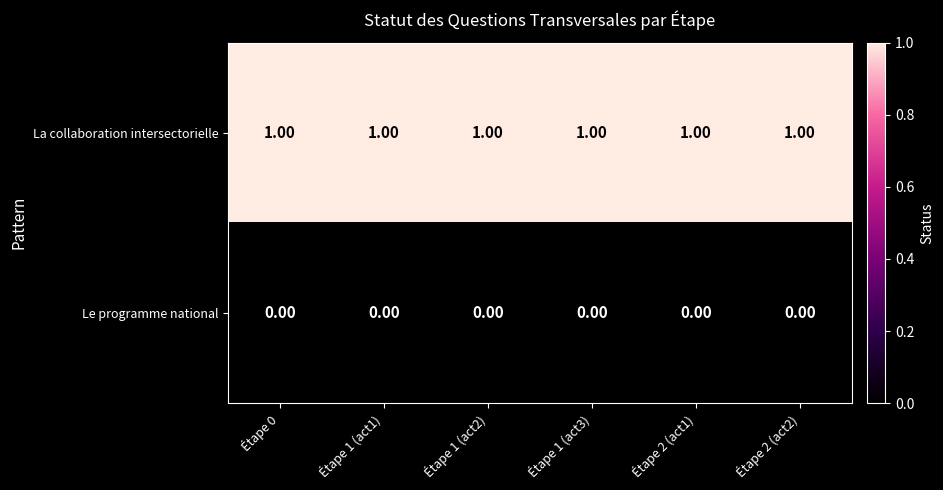

At how many categories does at least one series exceed 0?

6